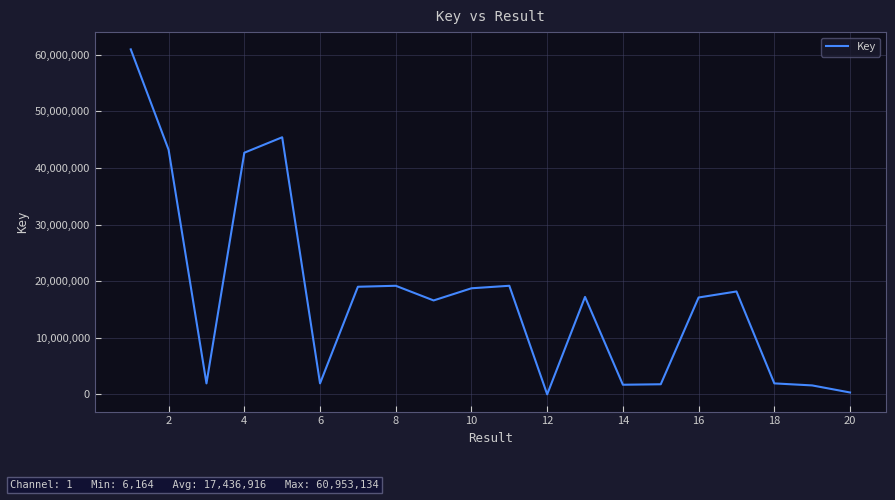

What is the greatest value displayed?

60953134